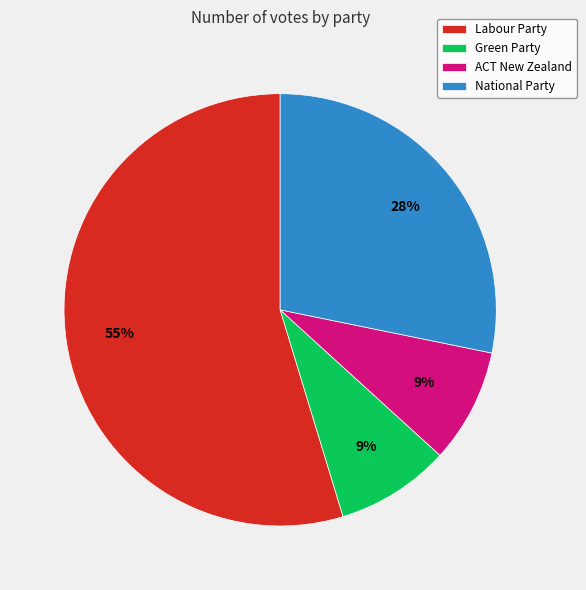

What percentage is the National Party slice, to the nearest percent?

28%